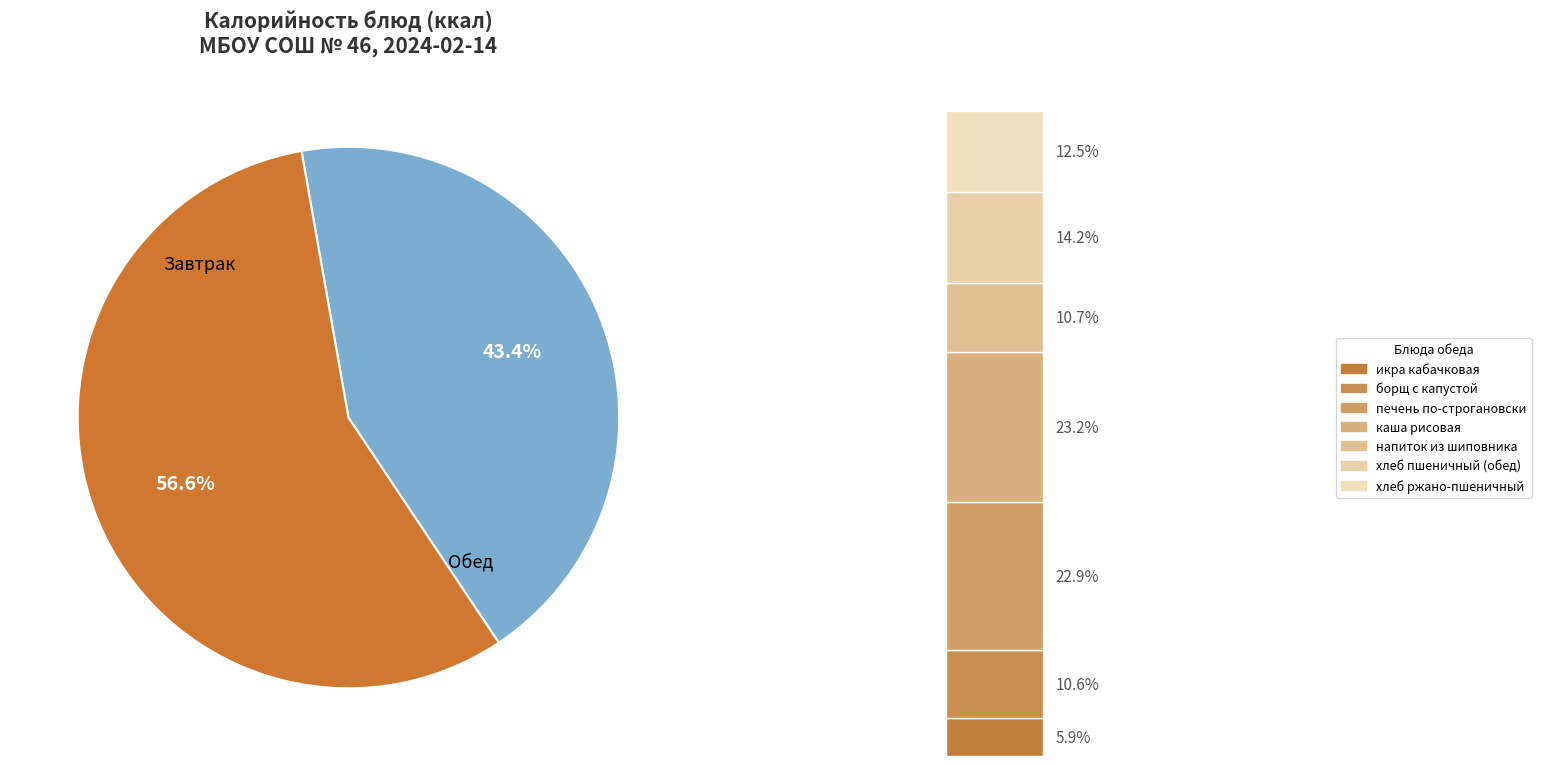

Is напиток из шиповника the majority of the pie?

No